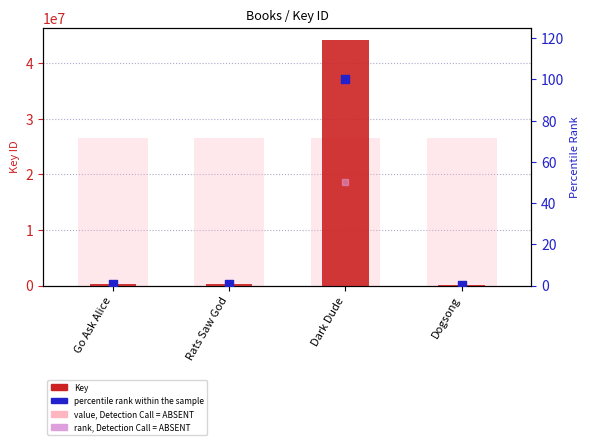

At how many categories does at least one series exceed 19774566?

4